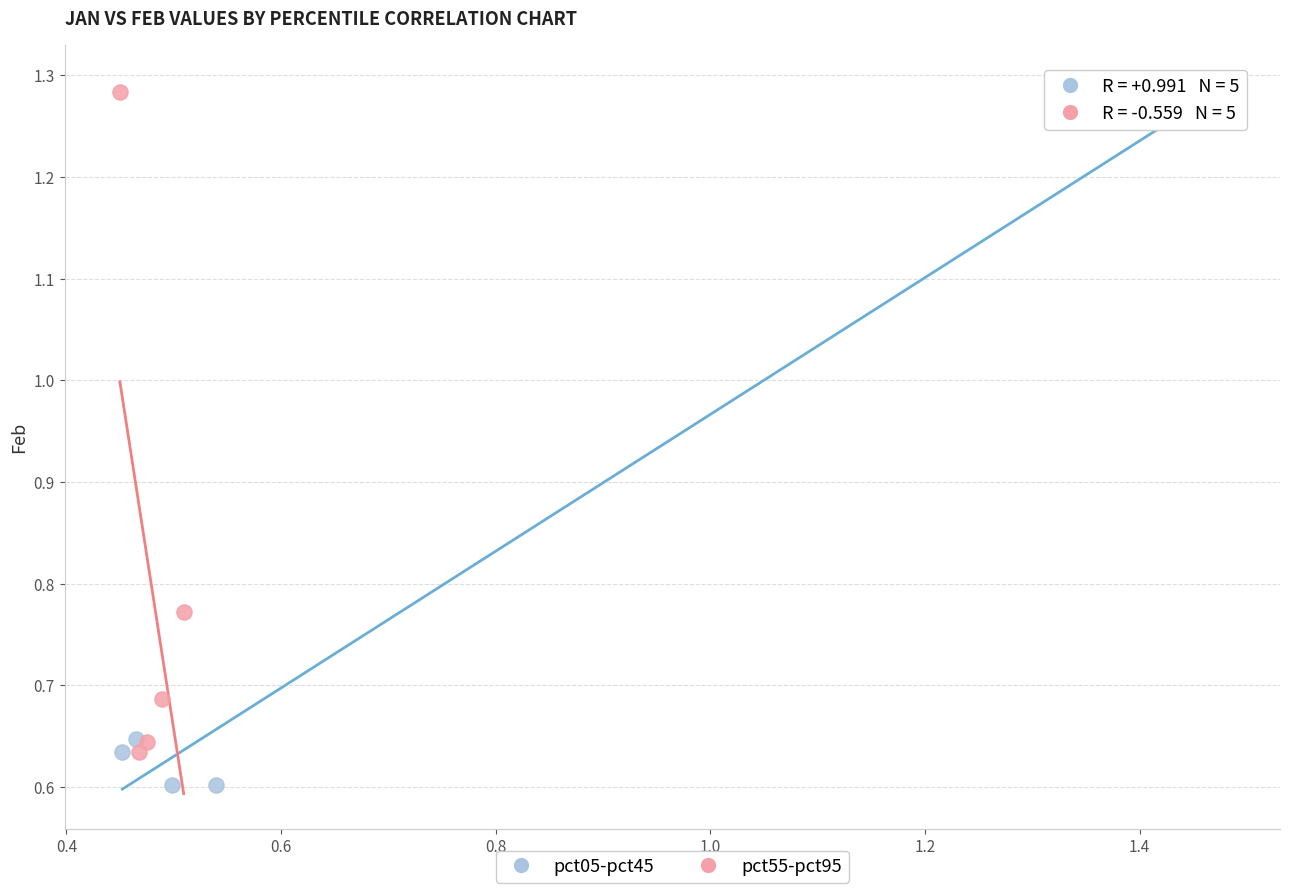

Which series contains the lowest Y value?

pct05-pct45